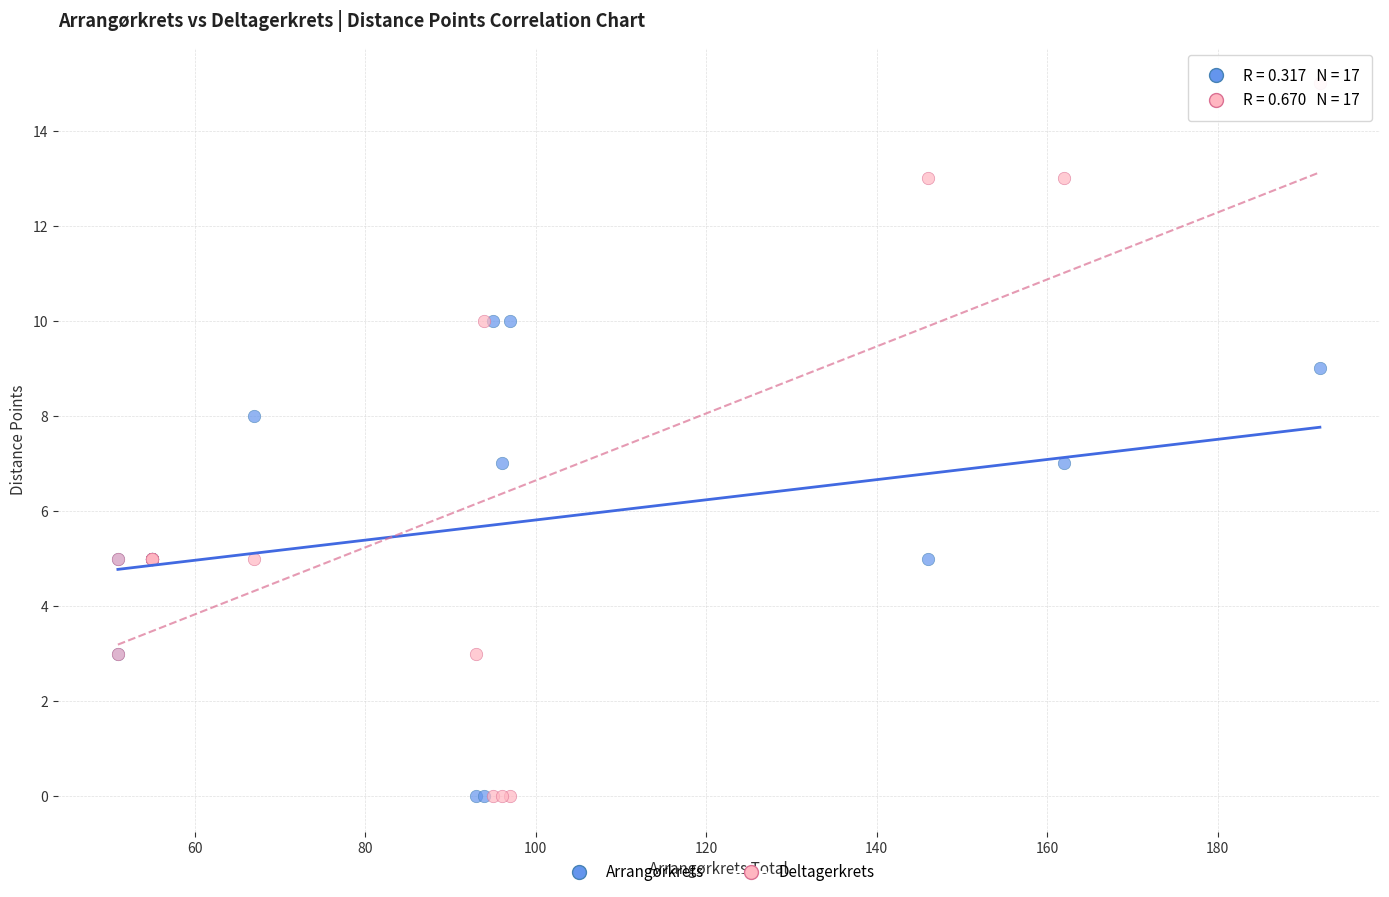

Which series has the widest spread of Y values?

Deltagerkrets